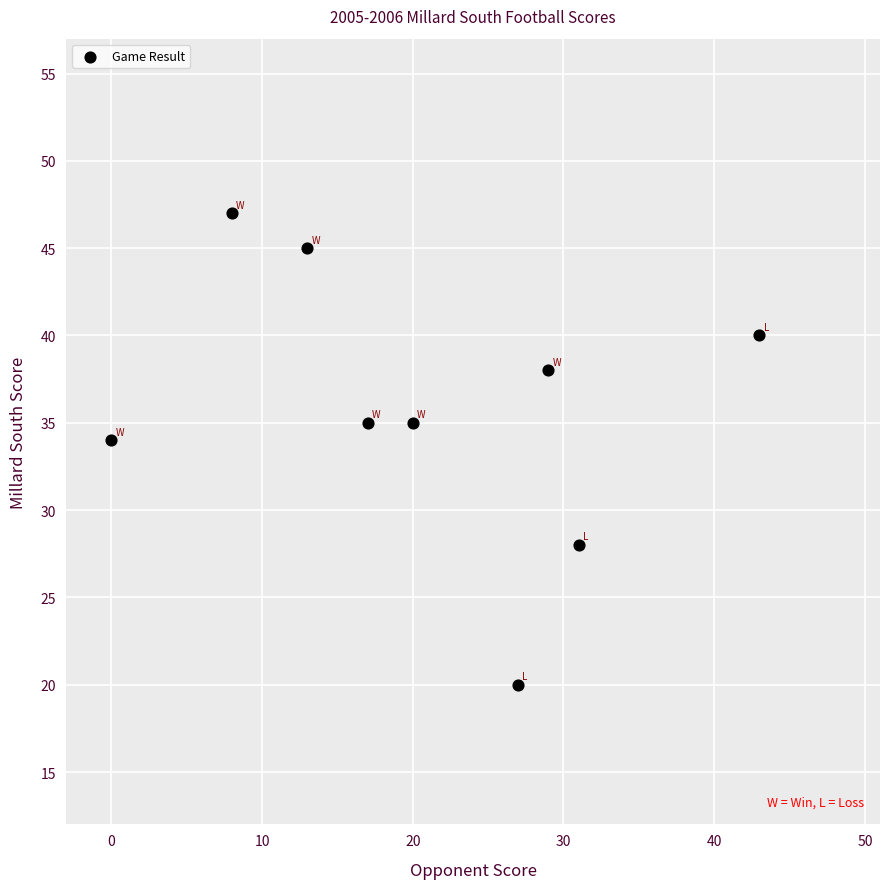

What is the range of X values (max minus min)?

43